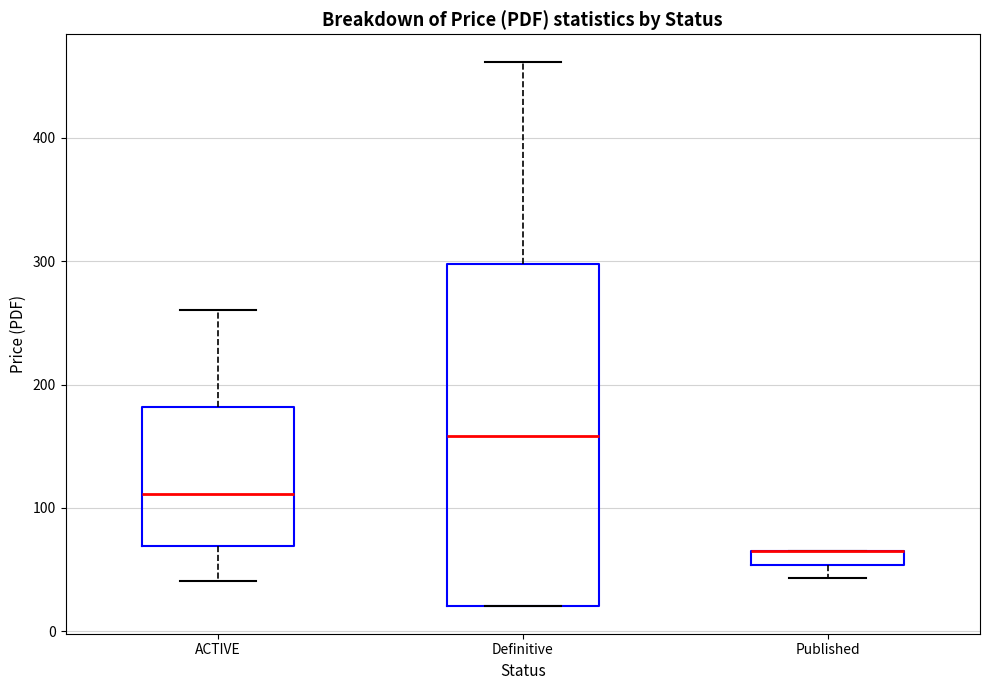

Where does the median line of the box for ACTIVE sit on the y-axis? The values are not printed on the chart, so give them approximately, as read against the axis.

110